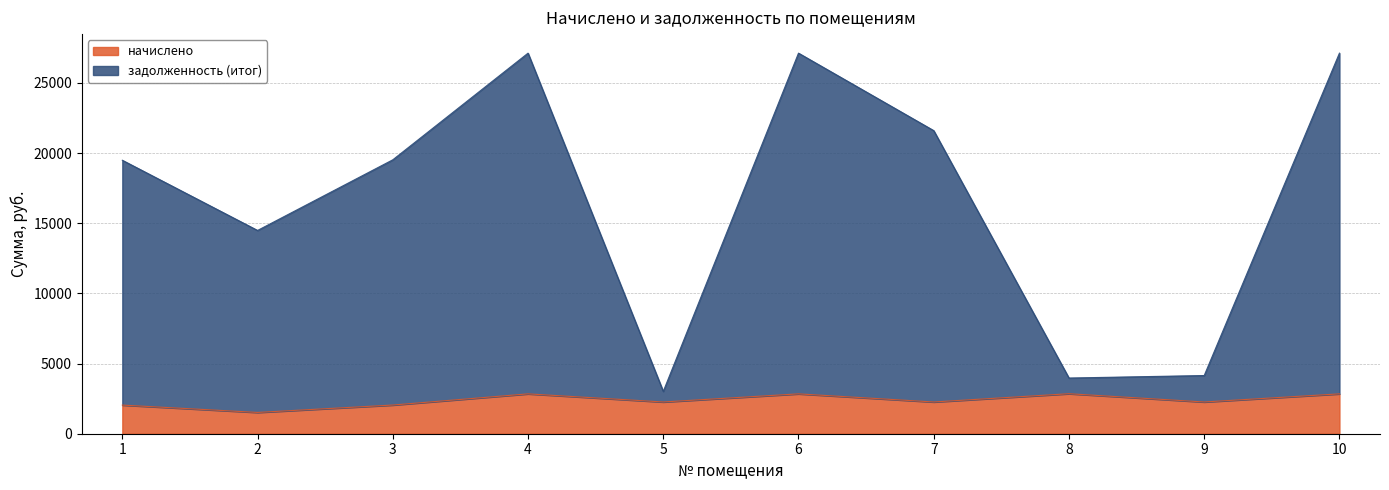

Count the number of data series in this chart.

2